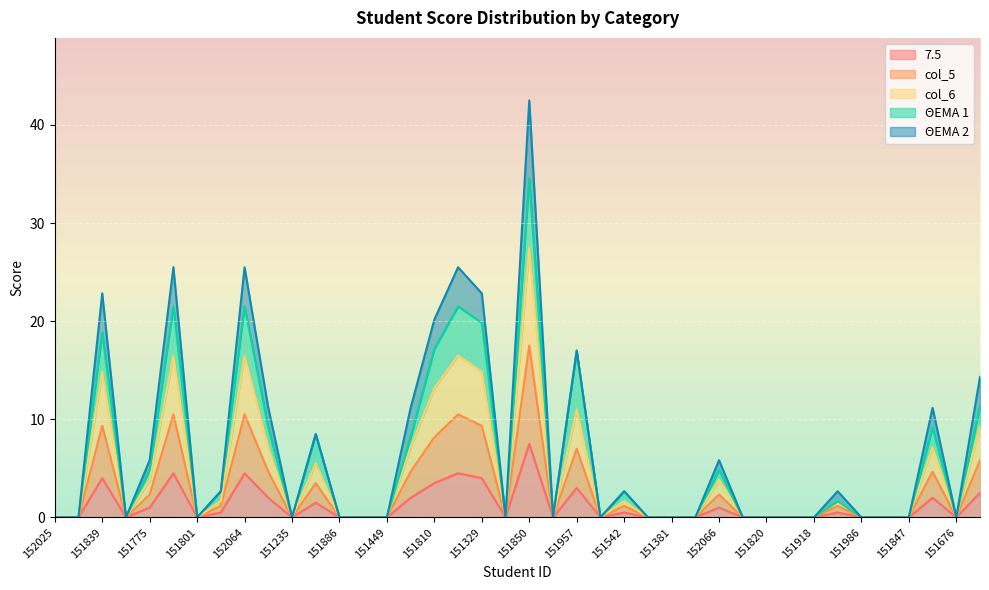

Does the chart display data point markers on the line(s)?

No